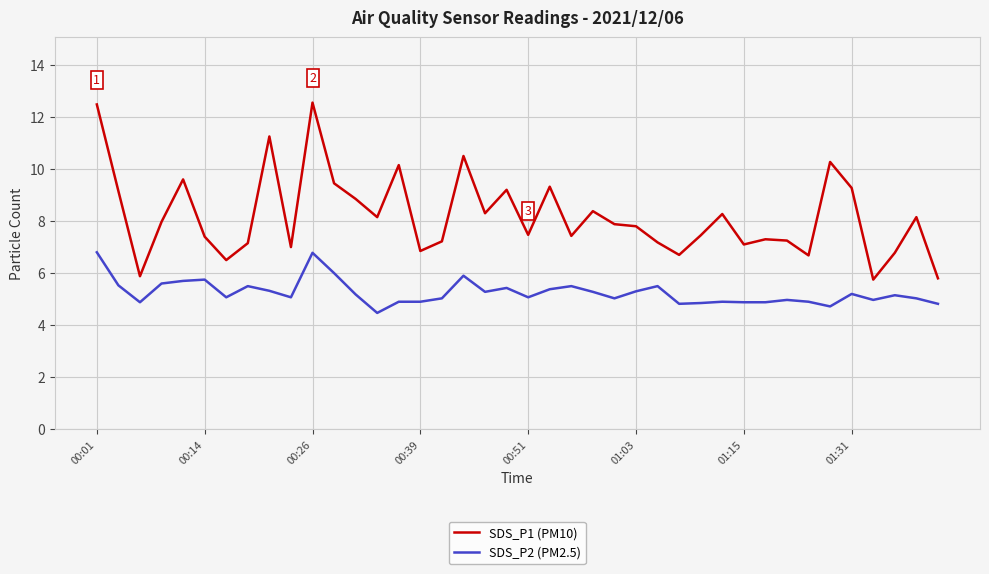

What is the difference between the maximum and minimum values in the SDS_P2 (PM2.5) series?

2.3